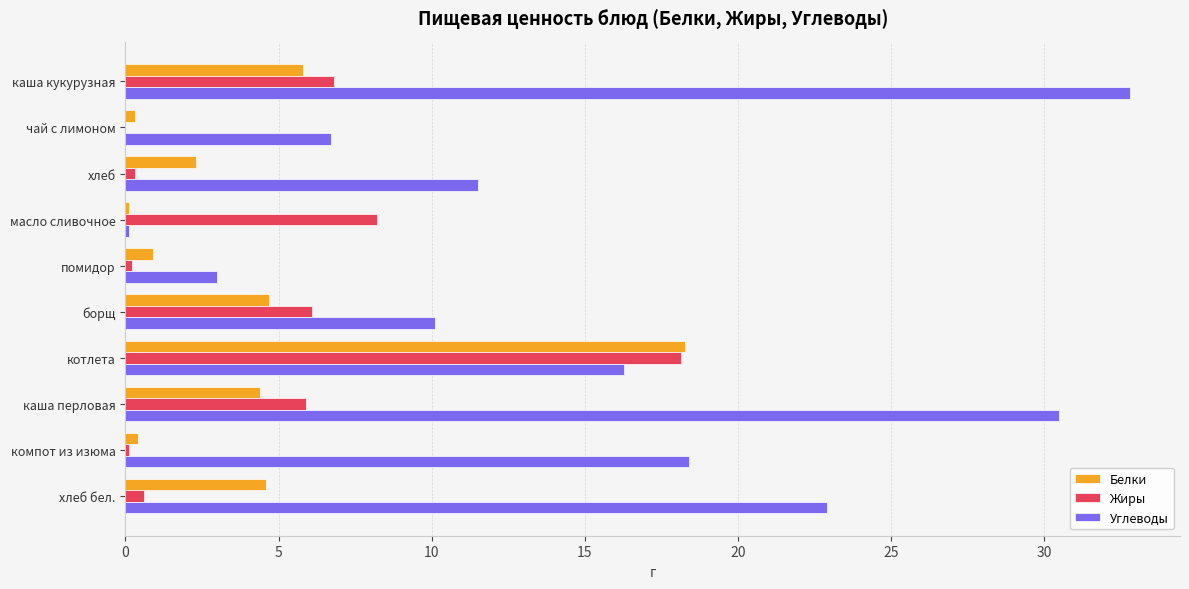

Count the number of data series in this chart.

3